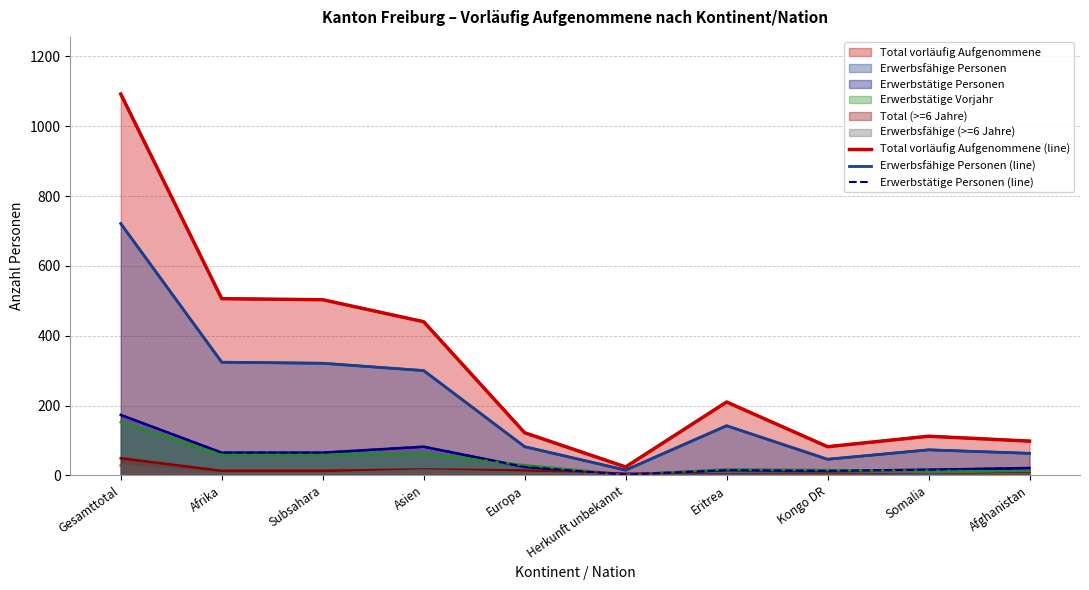

Rank the series by their maximum value, from lowest to highest.

Erwerbstätige Personen (line), Erwerbsfähige Personen (line), Total vorläufig Aufgenommene (line)